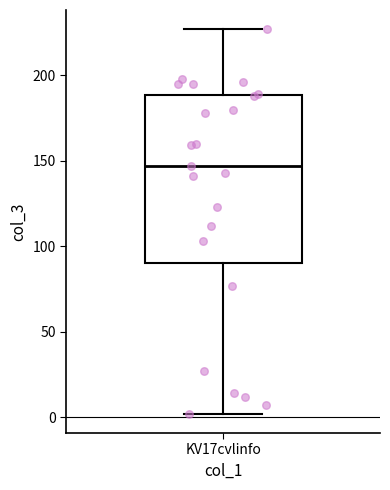

Transcribe this box plot: give where the median line is, the range the box spans, and where the two whiskers end, as read against the y-axis. The values are not printed on the chart, so give them approximately, as read against the axis.

median 145, box 90 to 190, whiskers 0 to 225